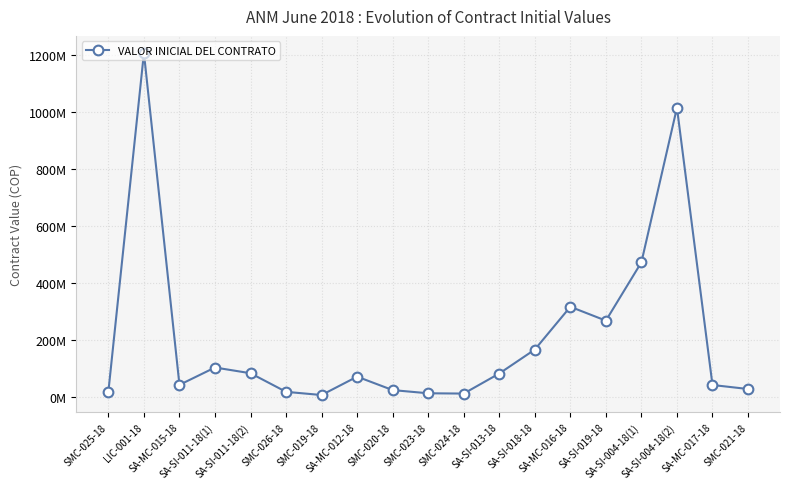

Reading right to left, extract all data points from this chart.

SMC-021-18=27498345	SA-MC-017-18=41650000	SA-SI-004-18(2)=1016260000	SA-SI-004-18(1)=472906595	SA-SI-019-18=267800000	SA-MC-016-18=316534650	SA-SI-018-18=166161710	SA-SI-013-18=82000000	SMC-024-18=11478704	SMC-023-18=12500000	SMC-020-18=23712600	SA-MC-012-18=70950000	SMC-019-18=6347466	SMC-026-18=17571820	SA-SI-011-18(2)=82924351	SA-SI-011-18(1)=103105644	SA-MC-015-18=42104246	LIC-001-18=1208500000	SMC-025-18=18419950